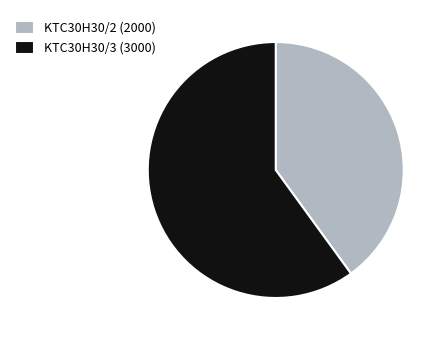

What is the ratio of the value at KTC30H30/2 to the value at KTC30H30/3?

0.7